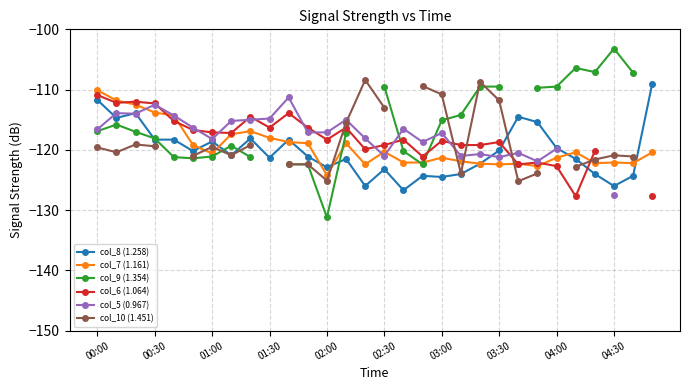

At how many categories does at least one series exceed -123?

30